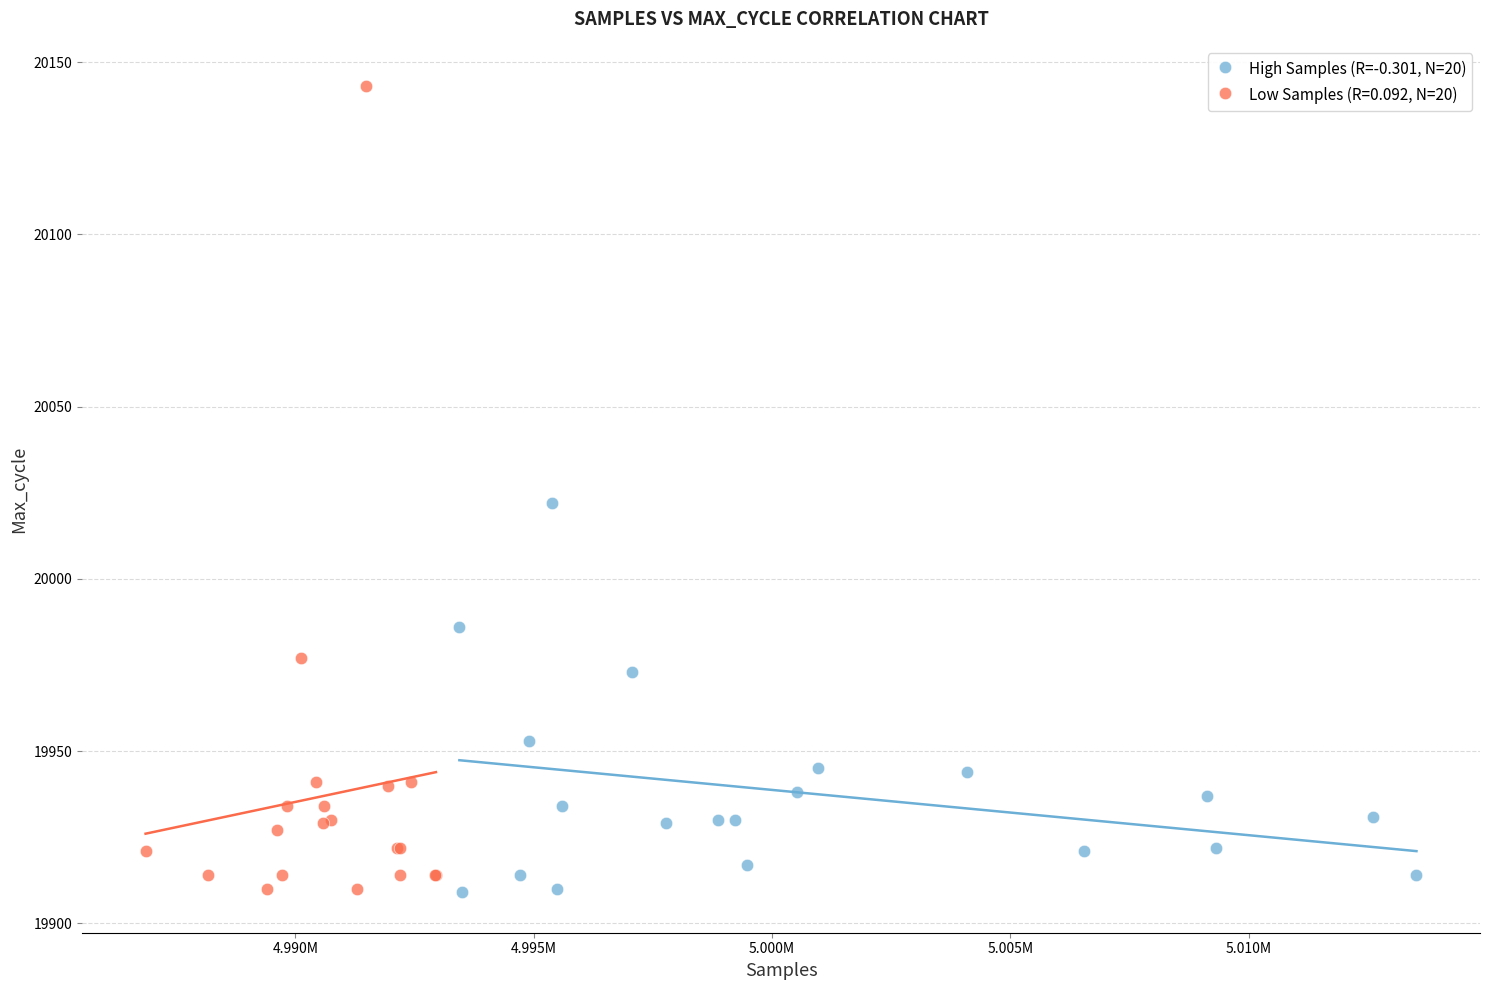

Which series has the widest spread of Y values?

Low Samples (R=0.092, N=20)